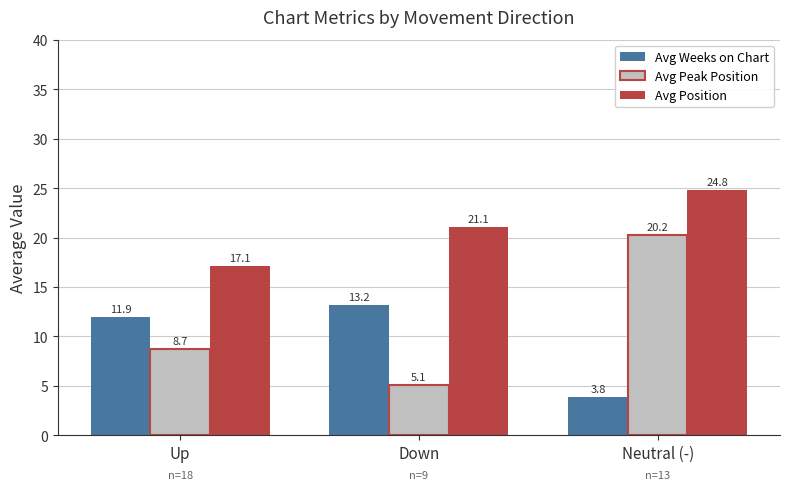

Rank the series by their maximum value, from highest to lowest.

Avg Position, Avg Peak Position, Avg Weeks on Chart